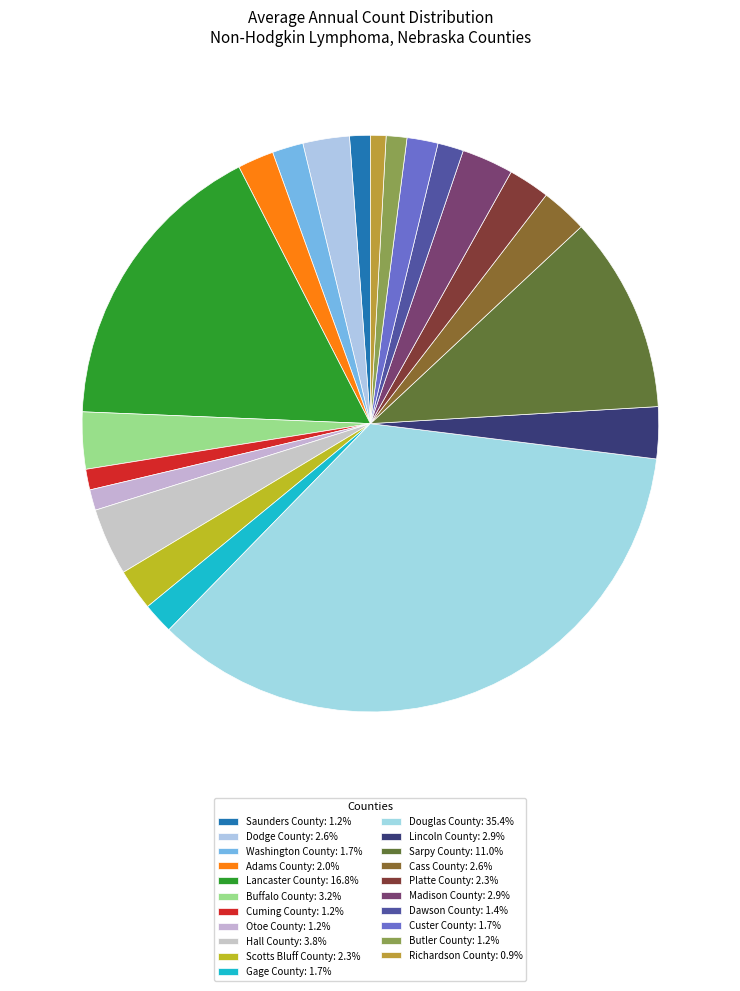

Which slice is the smallest?

Richardson County